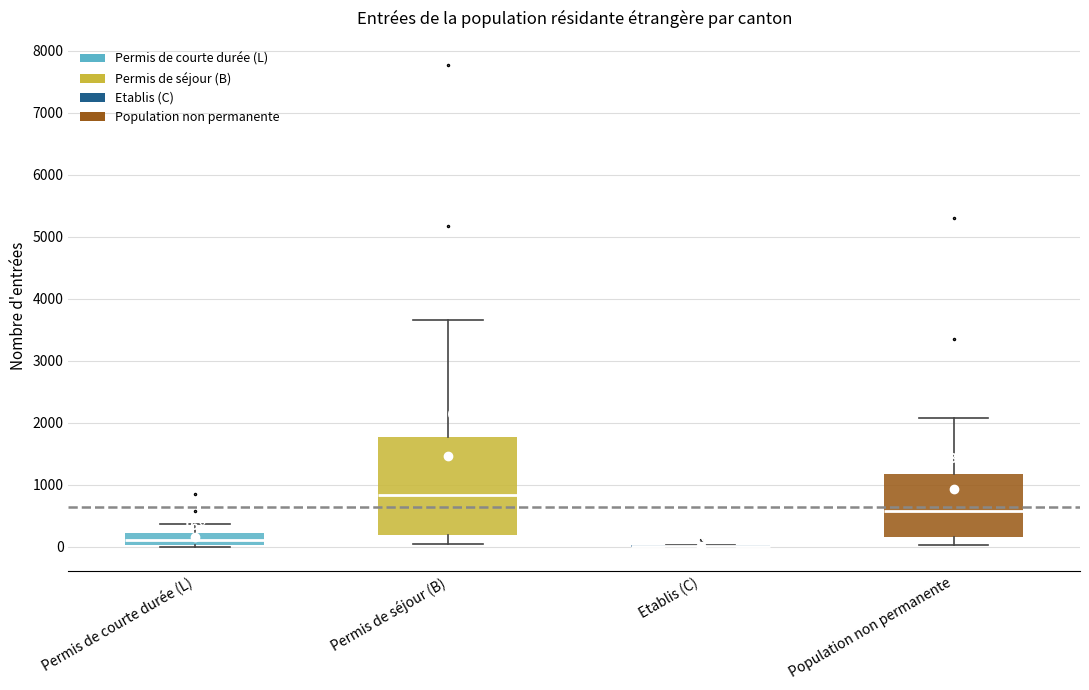

Which box is the tallest, from its lower edge to its upper edge?

Permis de séjour (B)